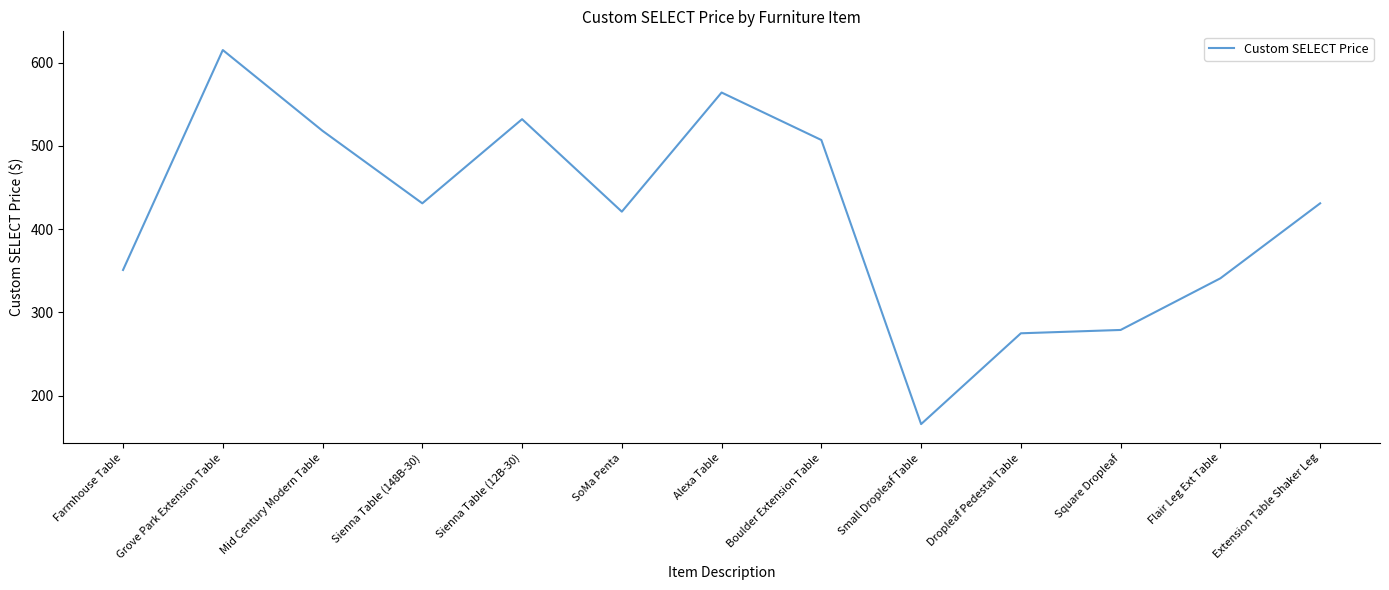

Does the chart display data point markers on the line(s)?

No